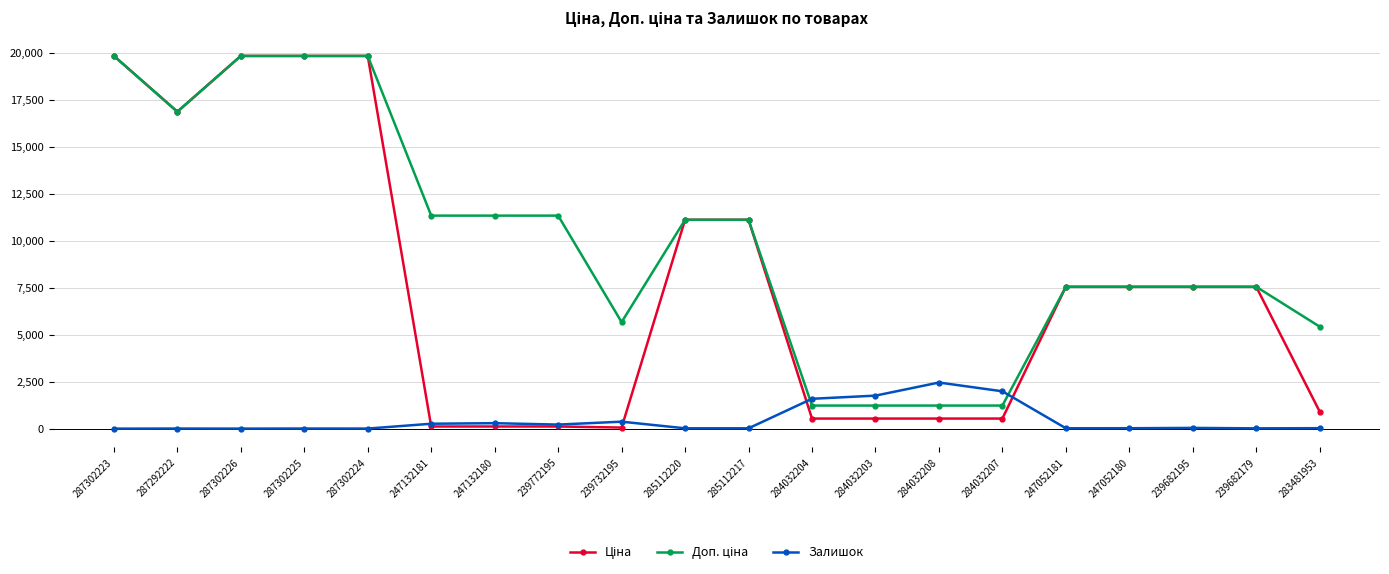

The Залишок series shows 38.0 at 239682195. True or false?

True